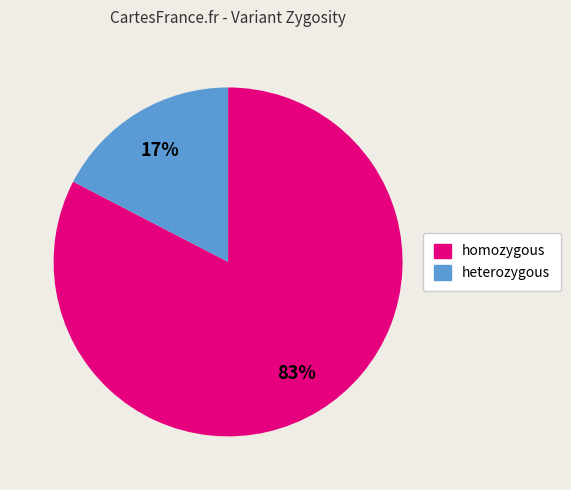

How many segments does this pie chart have?

2